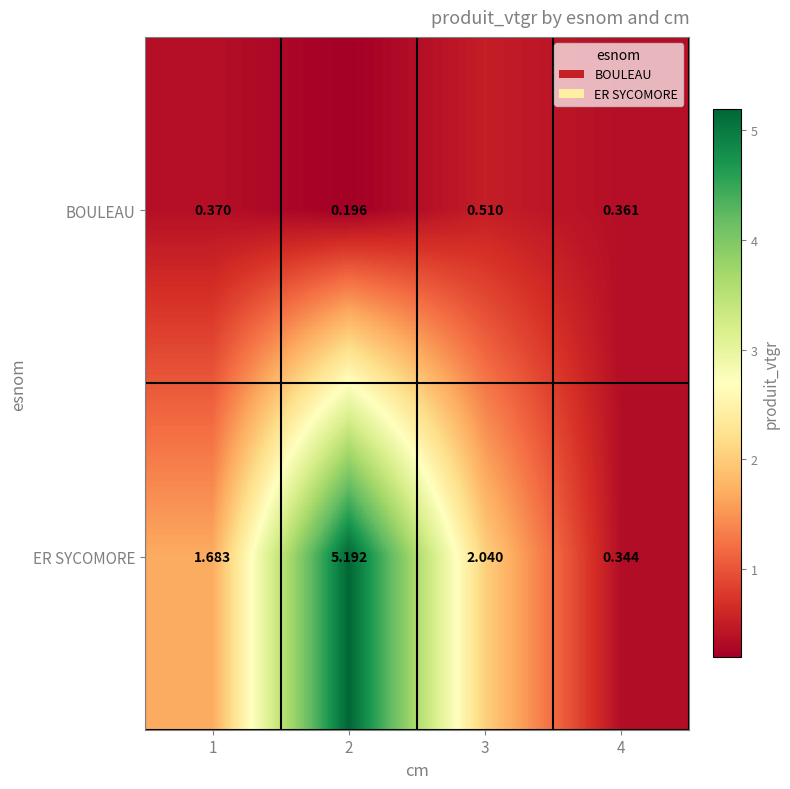

Is the value of BOULEAU at 3 greater than the value of ER SYCOMORE at 3?

No